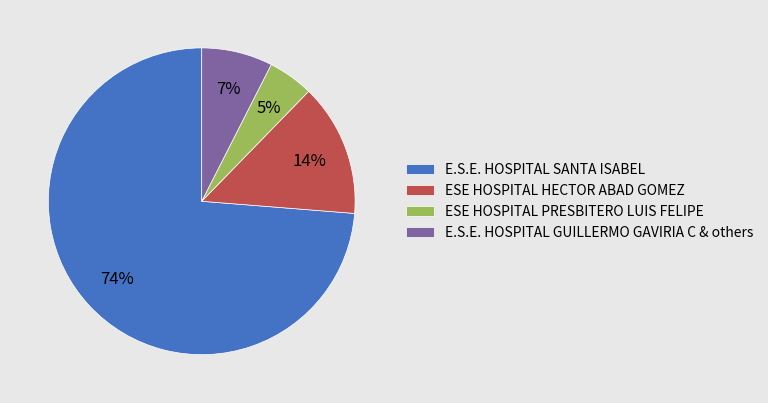

The E.S.E. HOSPITAL GUILLERMO GAVIRIA C & others slice represents 7% of the pie. True or false?

True